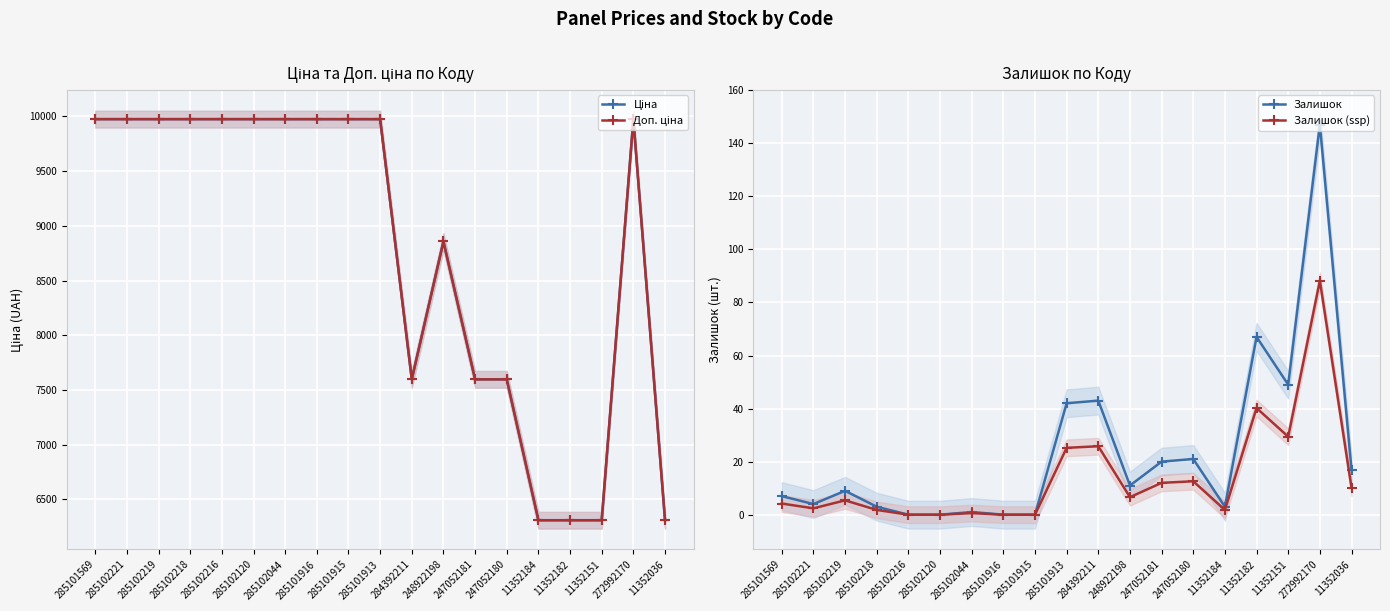

True or false: Ціна and Залишок (ssp) intersect in this chart.

False